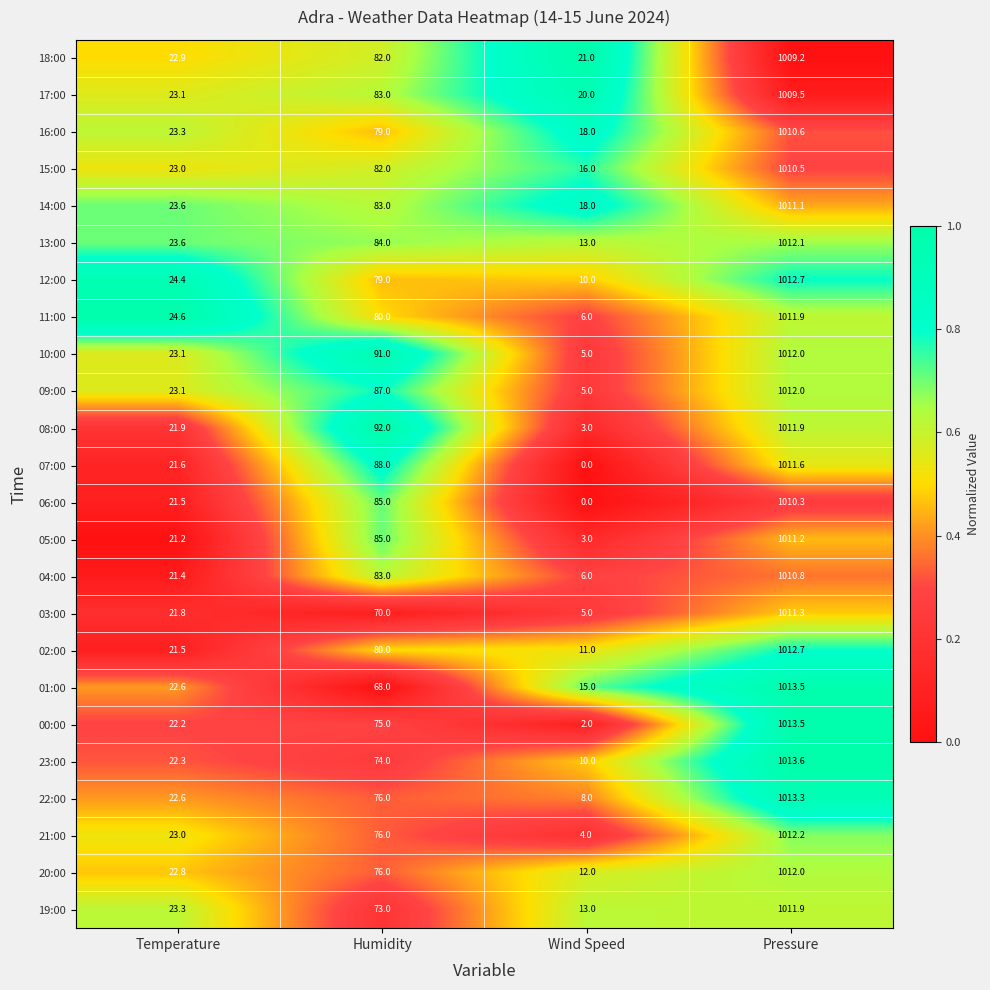

Which series has the widest spread of values?

07:00